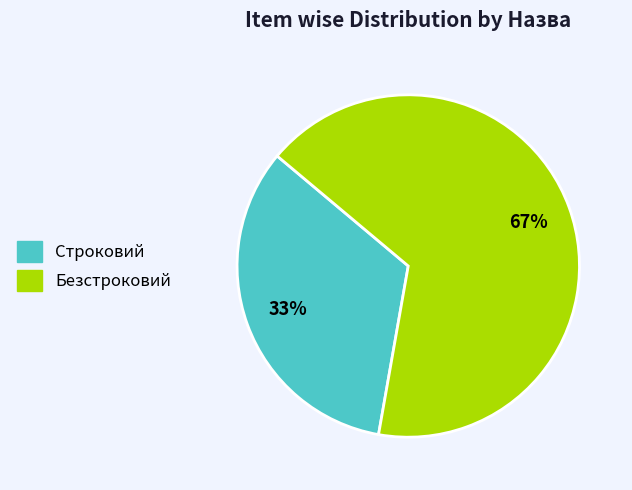

To the nearest percent, what is the average slice percentage?

50%